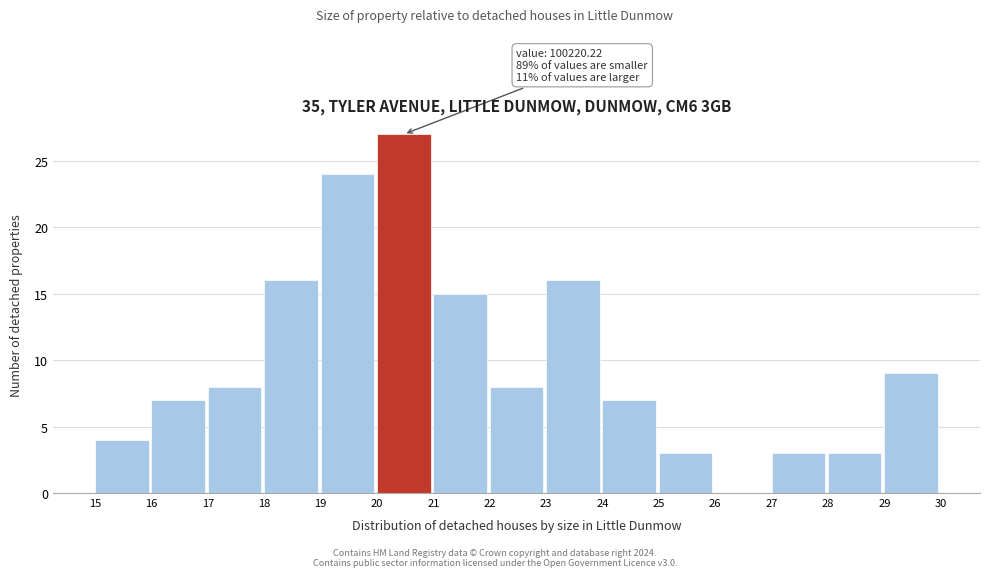

Reading left to right, list all the values displayed in this chart.

15=4	16=7	17=8	18=16	19=24	20=27	21=15	22=8	23=16	24=7	25=3	26=0	27=3	28=3	29=9